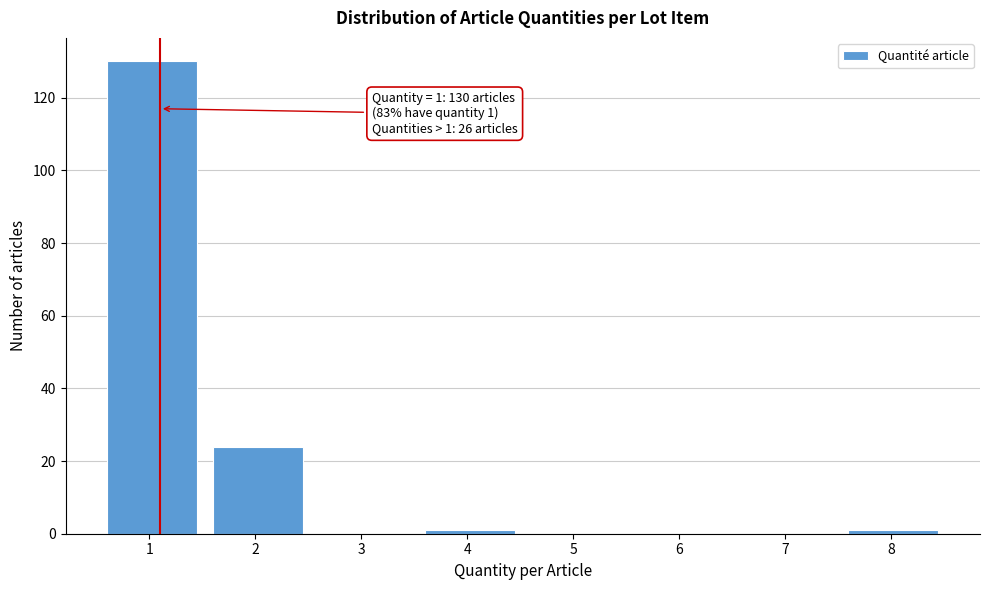

Reading left to right, what are all the values shown in this chart?

1=130	2=24	3=0	4=1	5=0	6=0	7=0	8=1